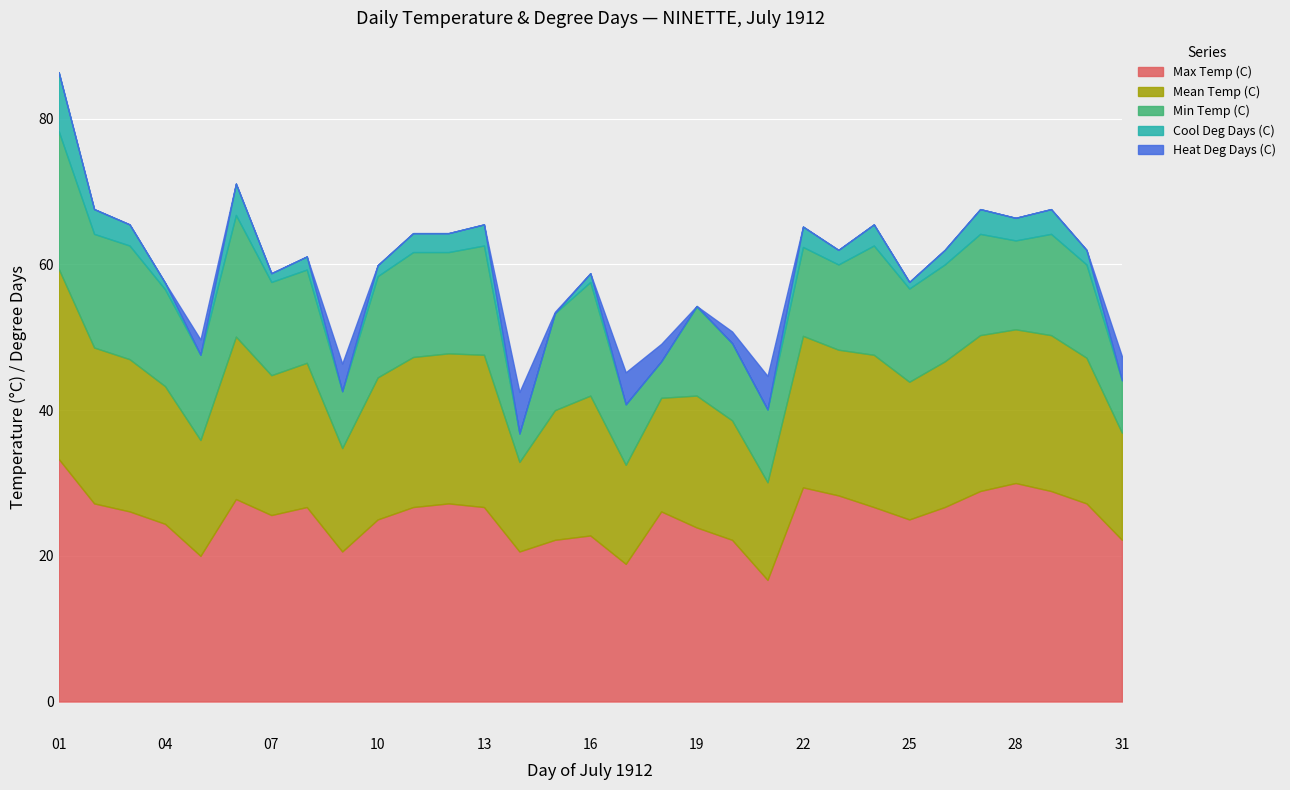

Rank the categories by Heat Deg Days (C) value from lowest to highest.

01, 02, 03, 04, 06, 07, 08, 10, 11, 12, 13, 16, 19, 22, 23, 24, 25, 26, 27, 28, 29, 30, 15, 20, 05, 18, 31, 09, 17, 21, 14